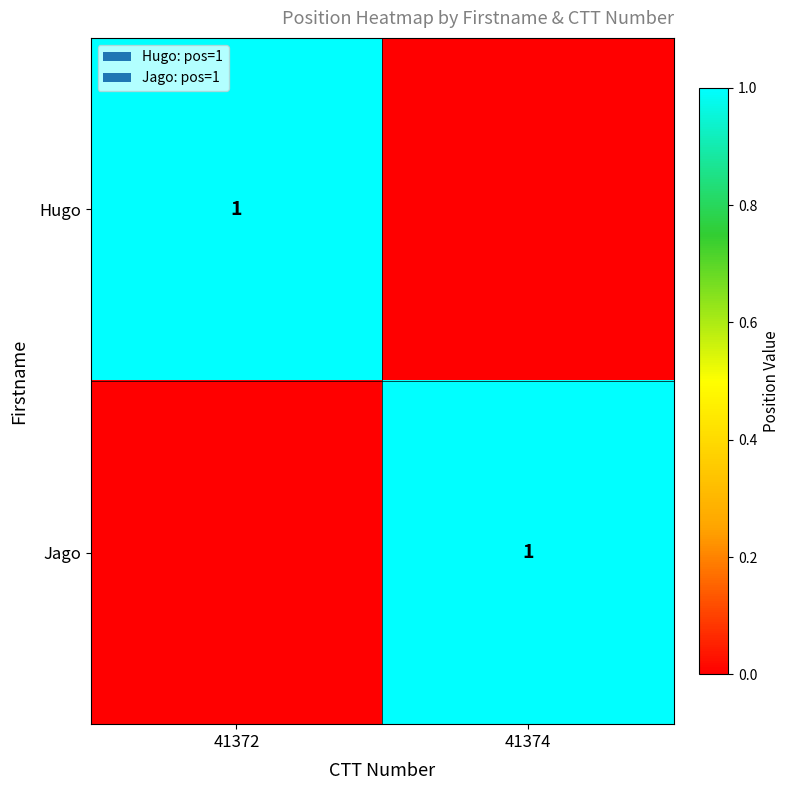

Between 41374 and 41372, which is larger?

41372